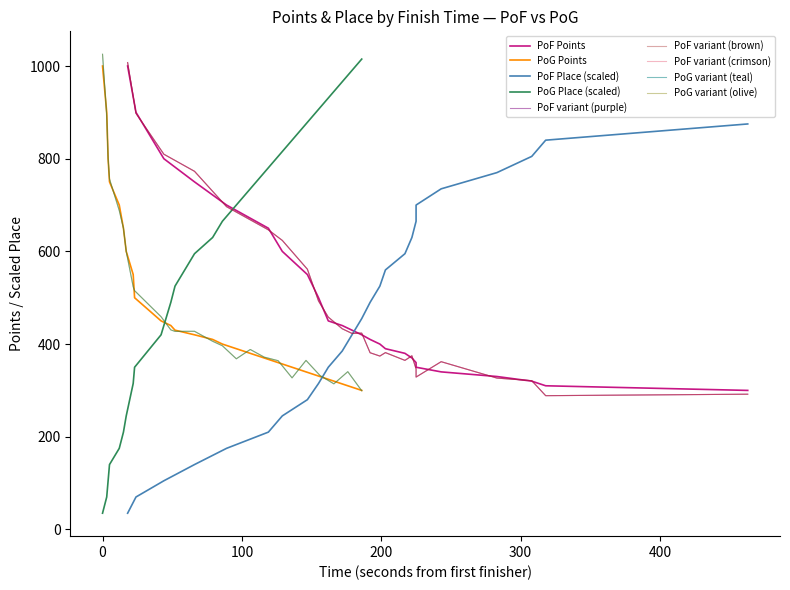

Which series has the largest total across all categories?

PoG_place